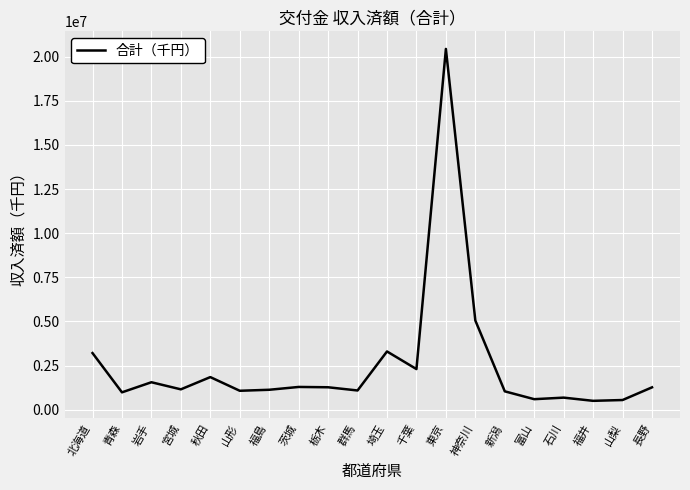

Where is the first local minimum?

青森